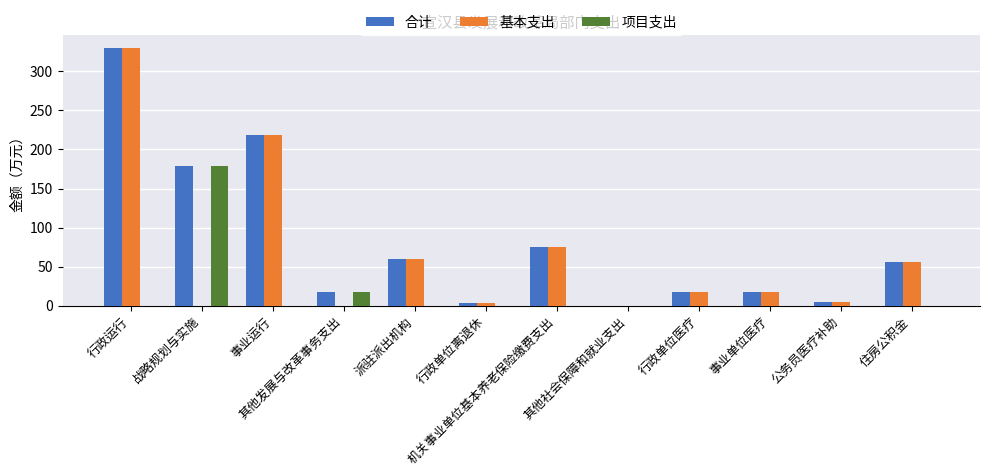

Which series has the largest total across all categories?

合计